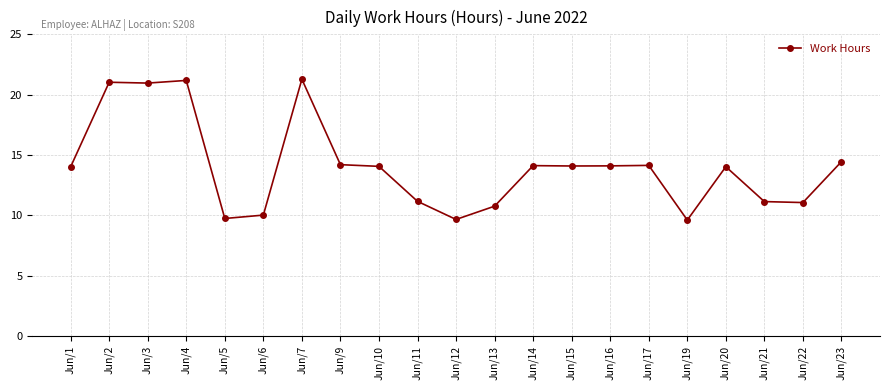

Approximately how many times larger is the value at Jun/23 compared to Jun/15?

1.0